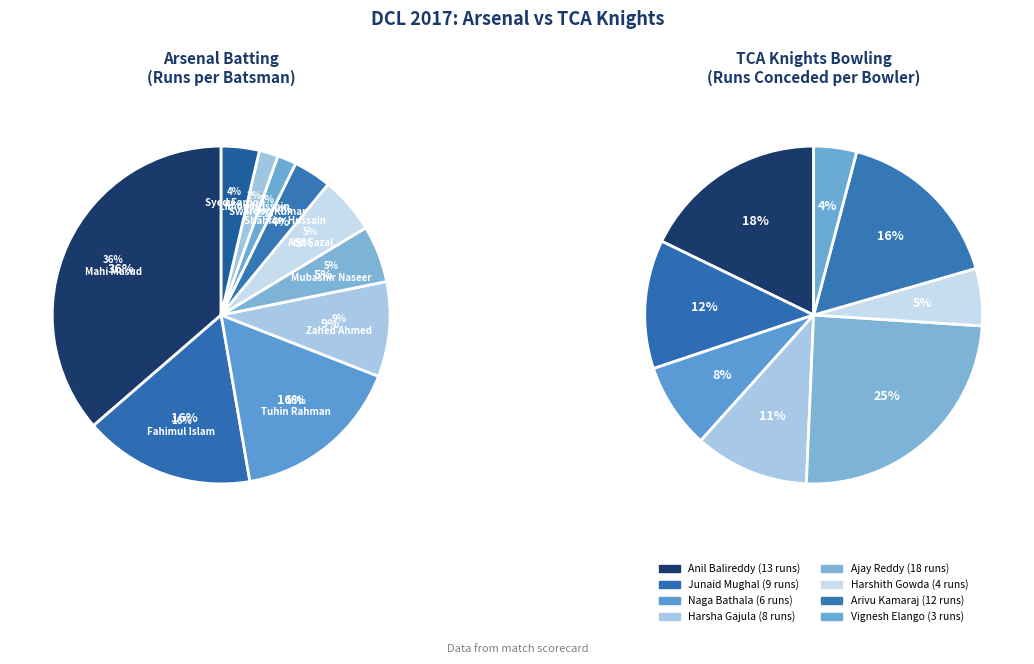

Combined, what portion of the pie is Junaid Mughal and Harsha Gajula?

23.3%